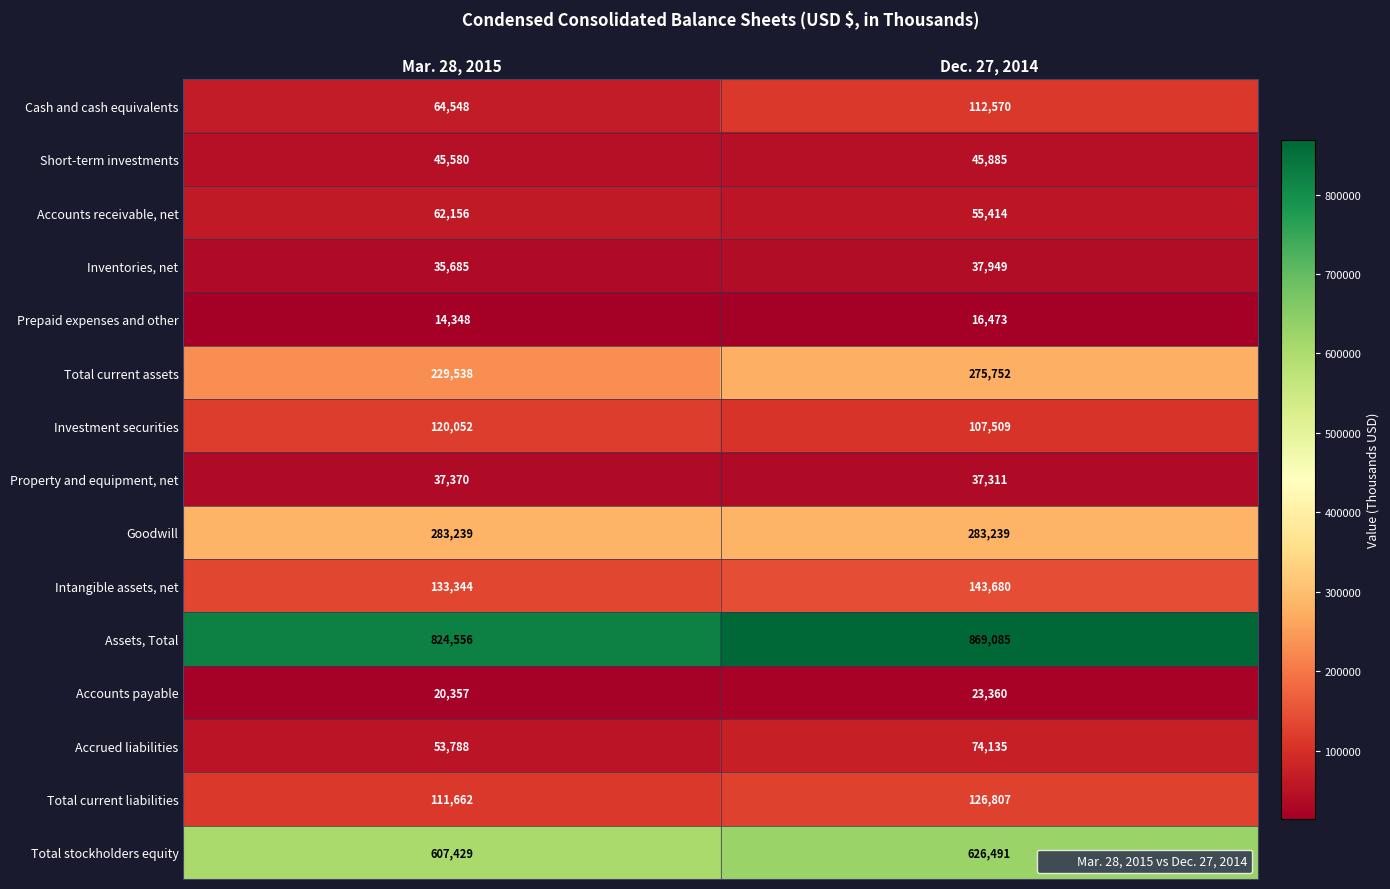

How many data points does each series have?

2